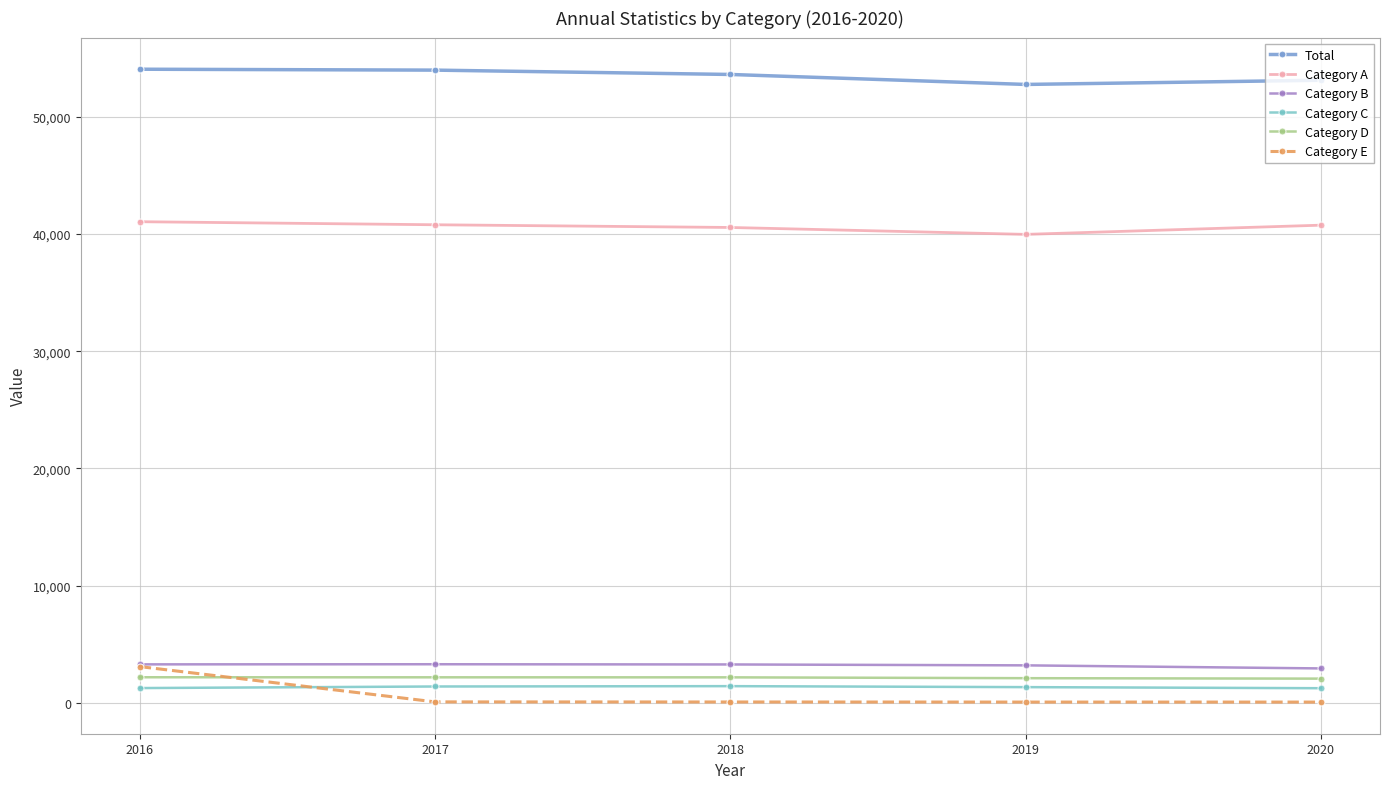

At how many categories does at least one series exceed 45669?

5